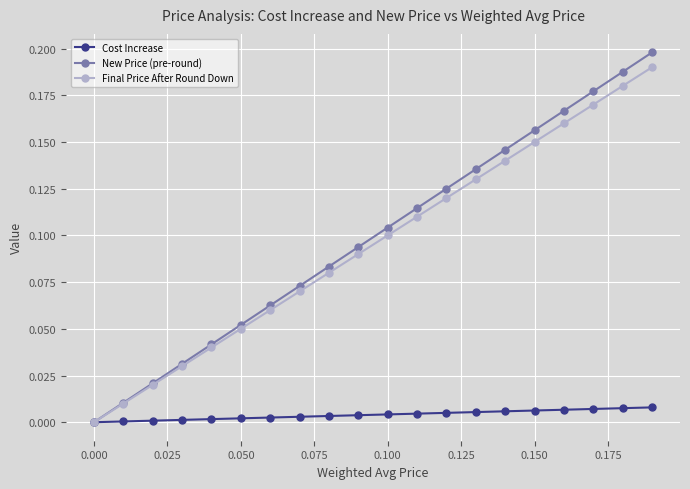

True or false: Final Price After Round Down has more than 1 interior local peaks.

False